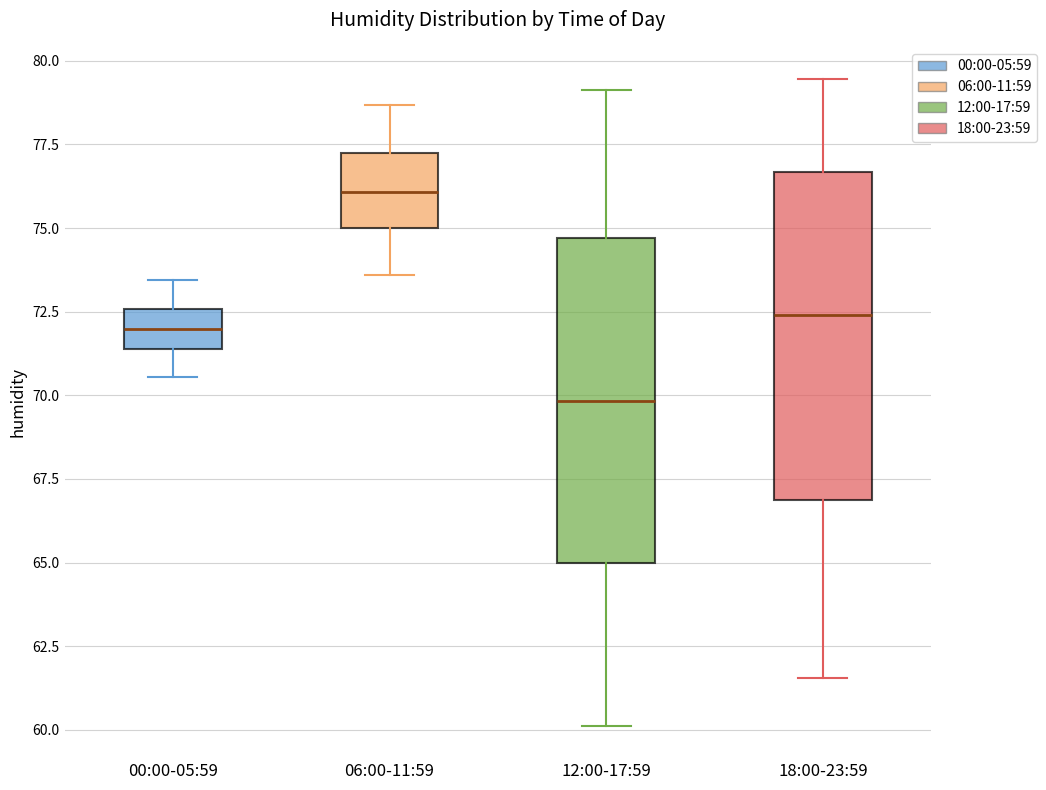

Reading left to right, transcribe this box plot: for each box, give where its median line is, the range the box spans, and where its two whiskers end, as read against the y-axis. The values are not printed on the chart, so give them approximately, as read against the axis.

00:00-05:59: median 72.0, box 71.5 to 72.5, whiskers 70.5 to 73.5
06:00-11:59: median 76.0, box 75.0 to 77.5, whiskers 73.5 to 78.5
12:00-17:59: median 70.0, box 65.0 to 74.5, whiskers 60.0 to 79.0
18:00-23:59: median 72.5, box 67.0 to 76.5, whiskers 61.5 to 79.5